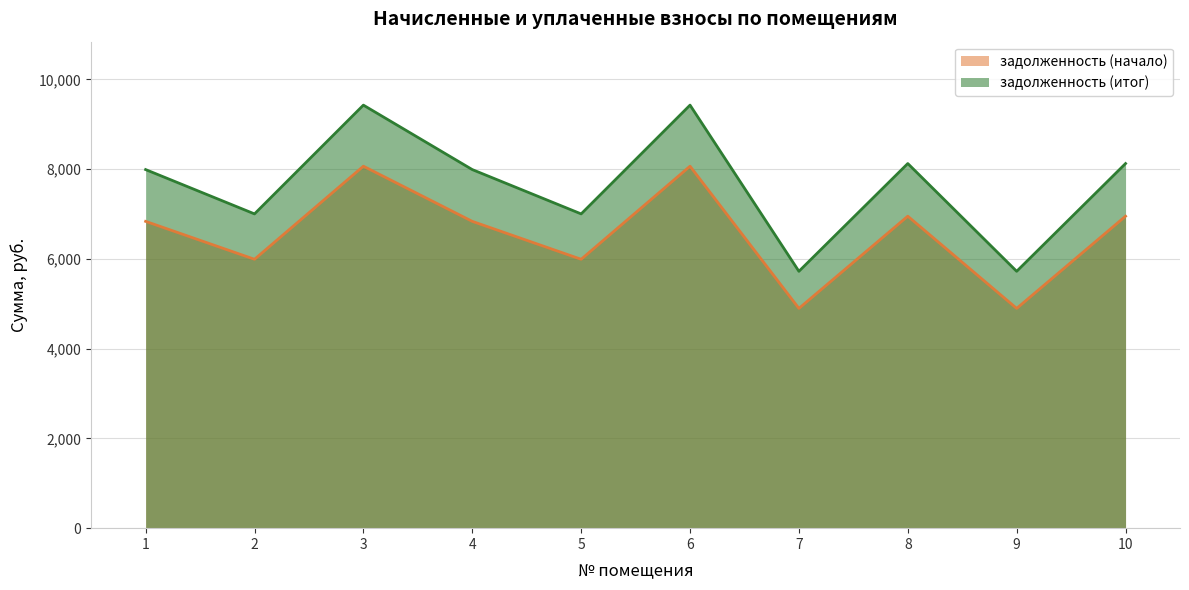

True or false: задолженность (итог) has more than 0 points higher than both neighbors.

True